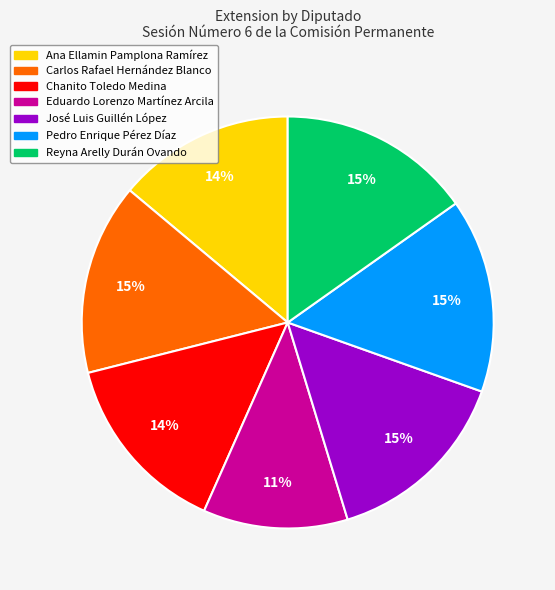

To the nearest percent, what portion does Ana Ellamin Pamplona Ramírez represent?

14%